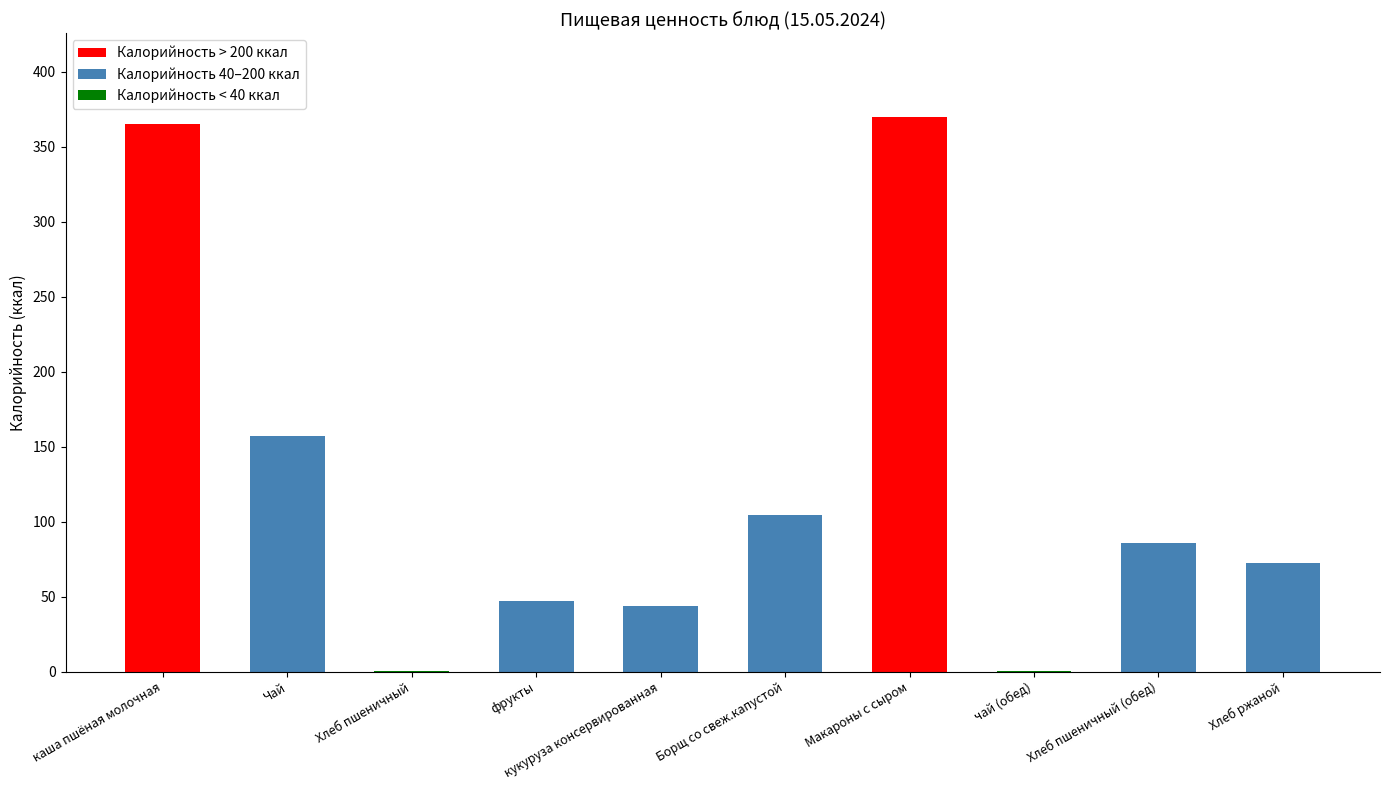

What position from the left is каша пшёная молочная?

1